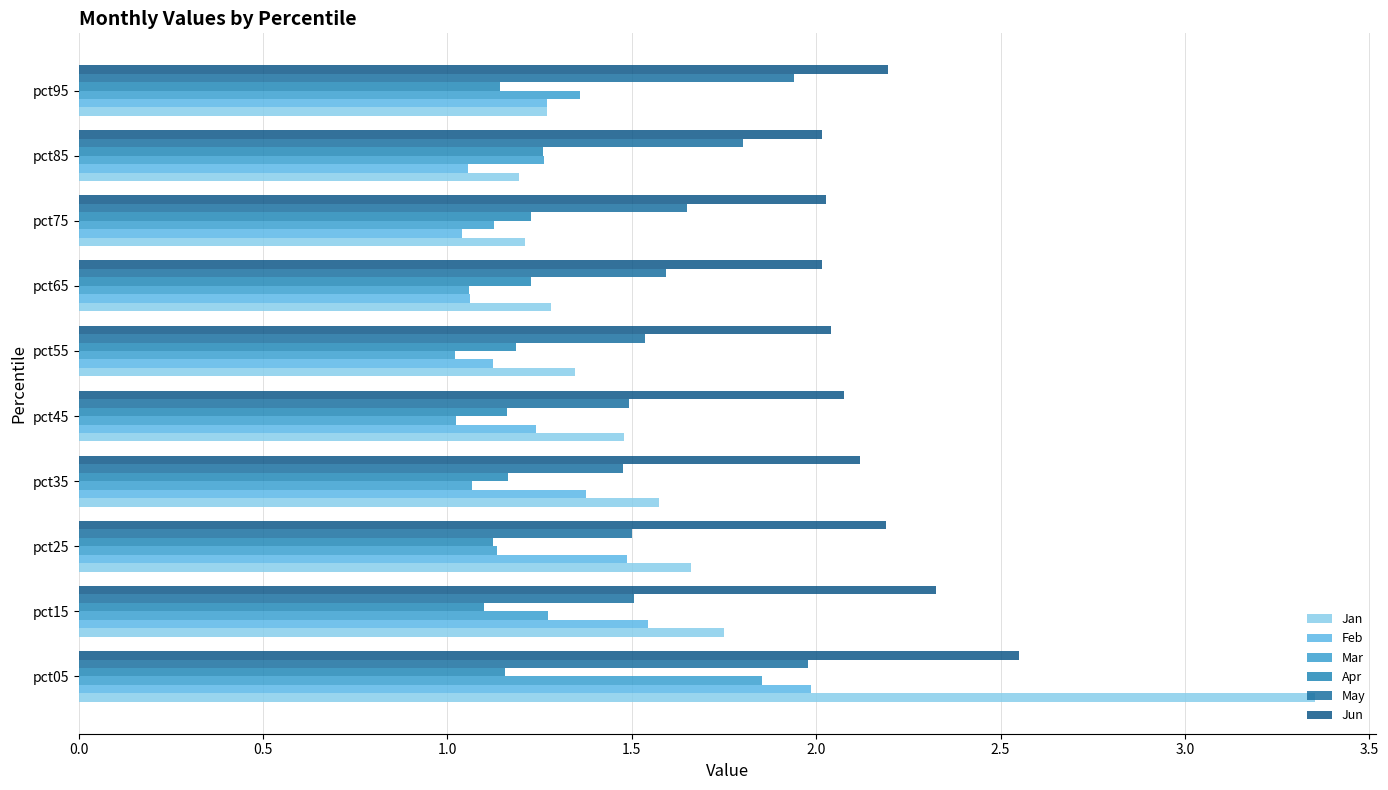

Count the number of categories in the chart.

10